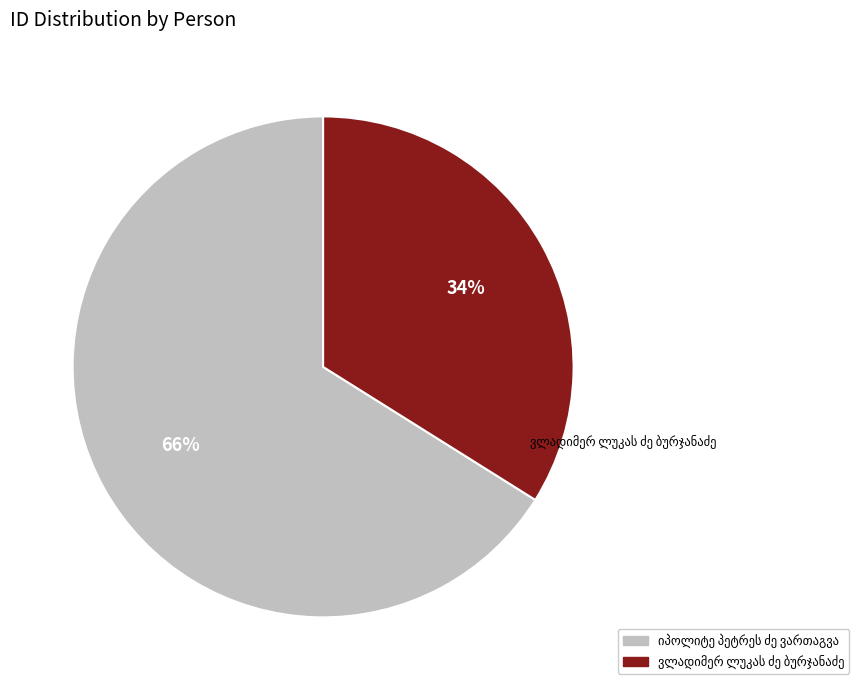

To the nearest percent, what is the difference between the largest and smallest slice percentages?

32%